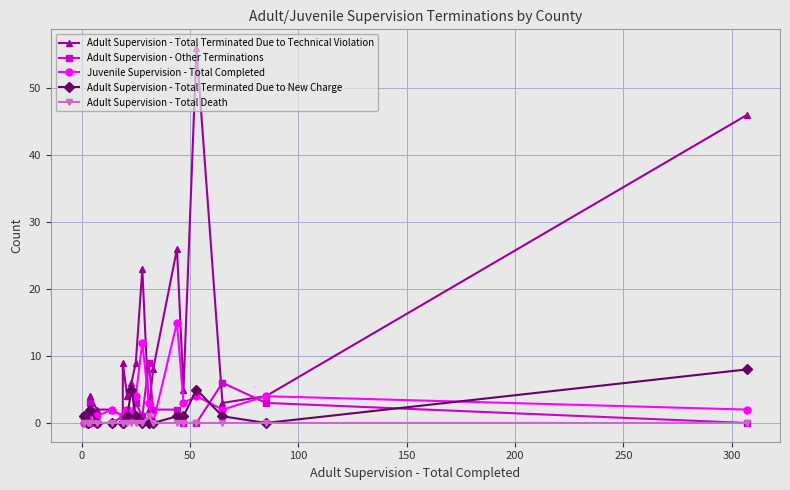

True or false: Juvenile Supervision - Total Completed and Adult Supervision - Total Death cross at least once.

False